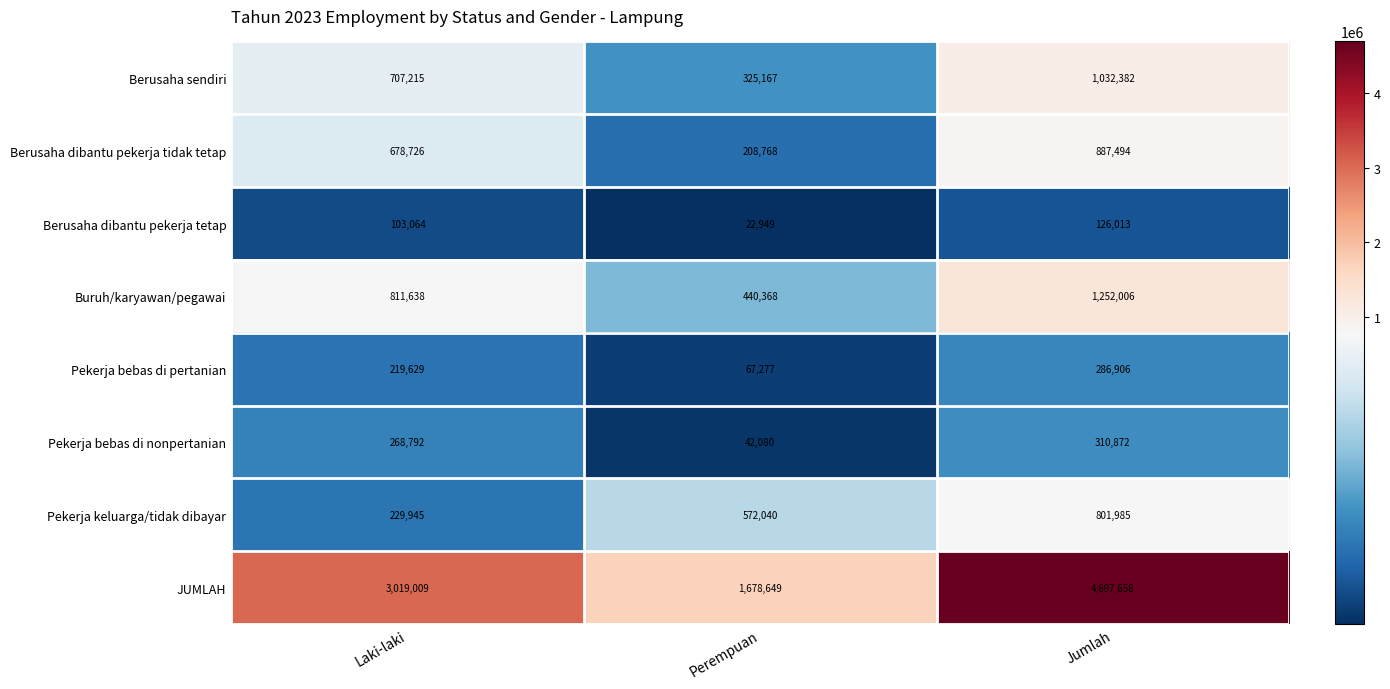

The Pekerja keluarga/tidak dibayar series shows 572040 at Perempuan. True or false?

True